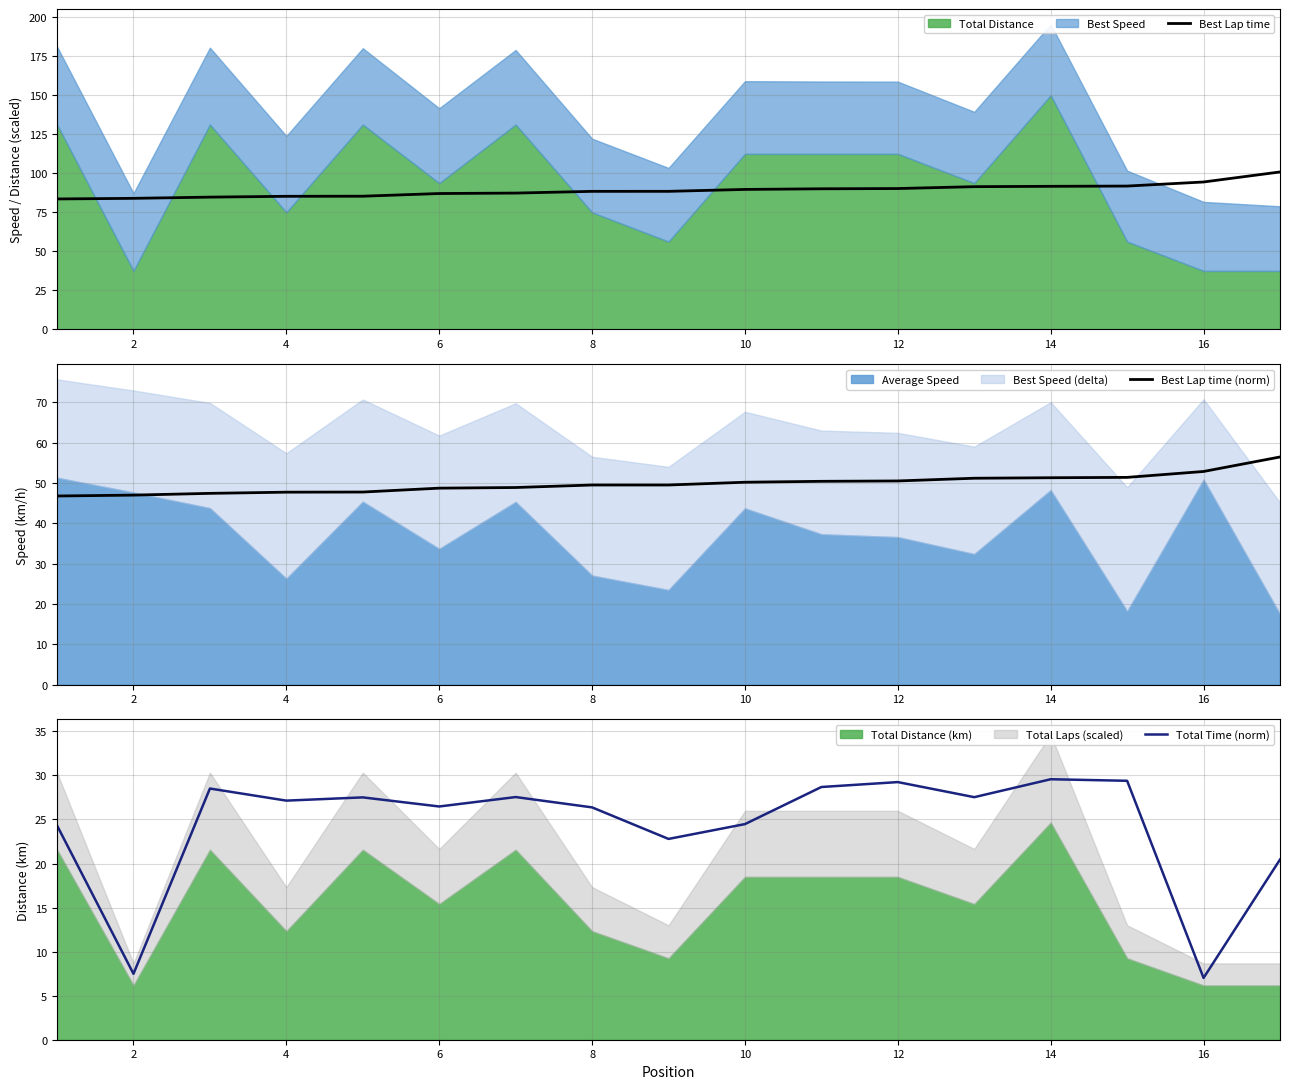

What is the sum of the Total Time (norm) values at 14 and 10?

54.0